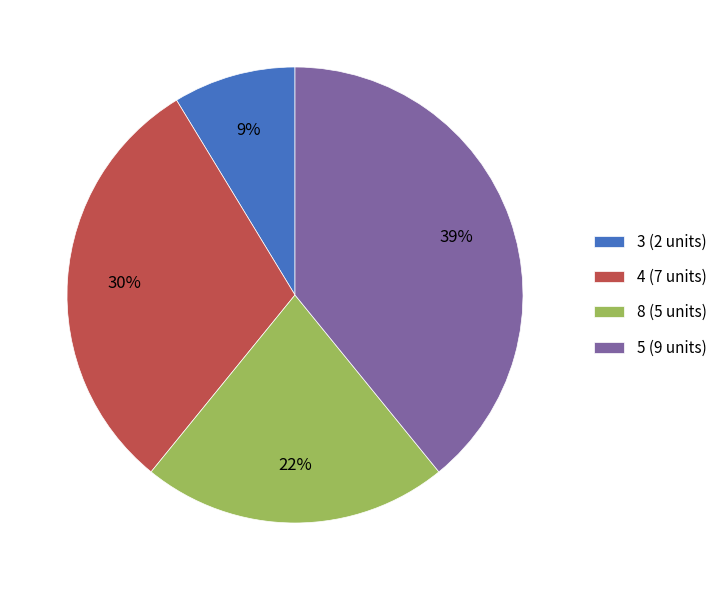

How many segments does this pie chart have?

4